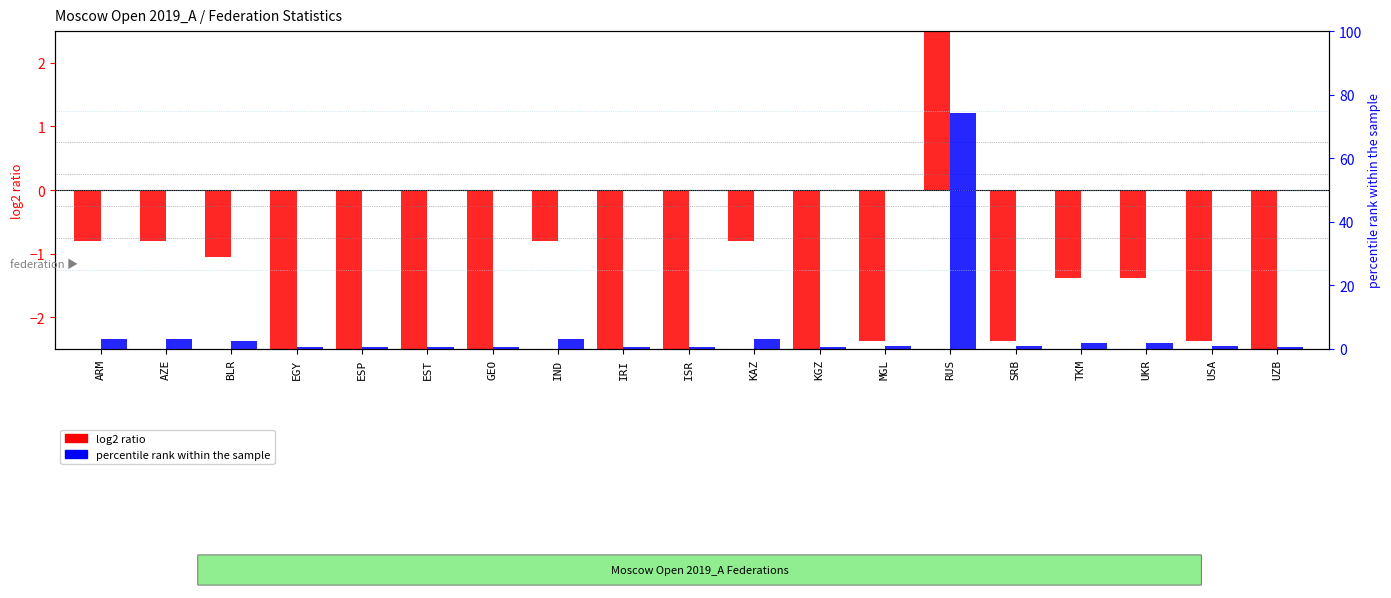

What is the difference between the maximum and second lowest values in the log2 ratio series?

7.2